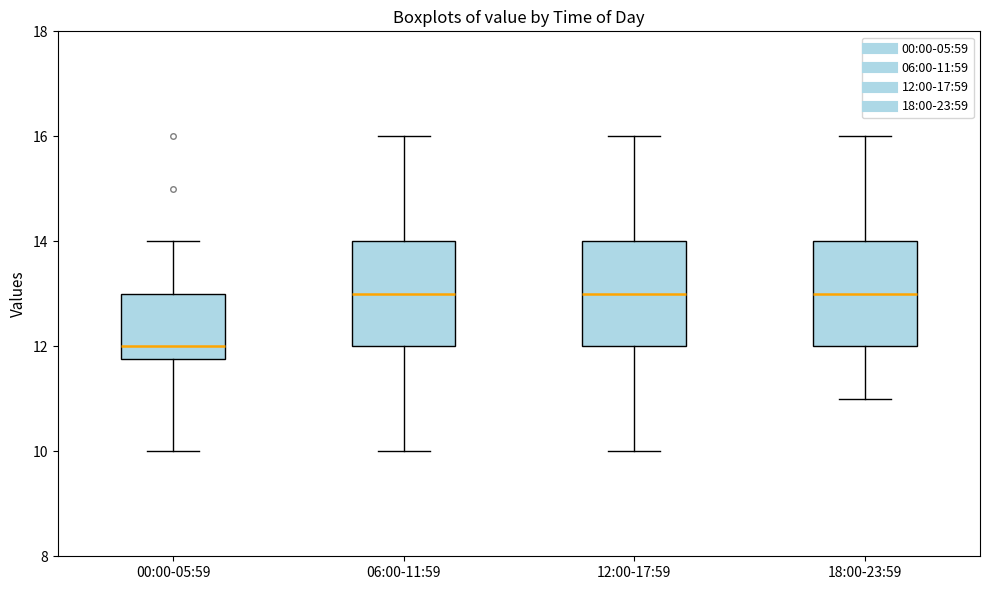

Where is the upper edge of the box for 18:00-23:59 on the y-axis? The values are not printed on the chart, so give them approximately, as read against the axis.

14.0